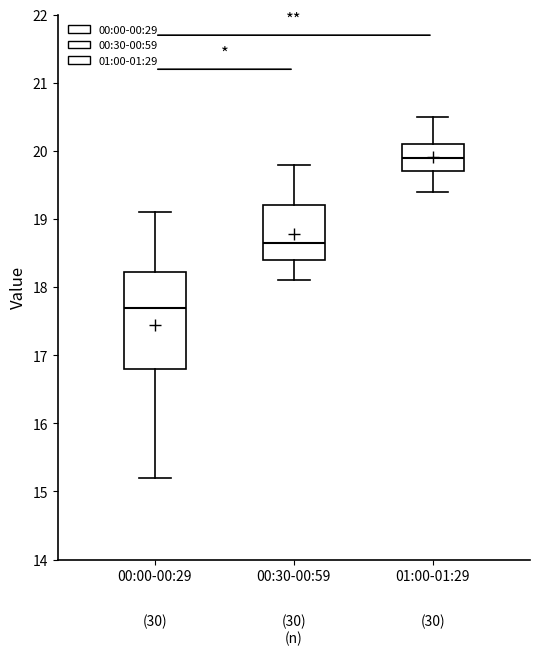

Reading left to right, read every box against the y-axis: the position of its median line, the range the box covers, and the ends of its whiskers. The values are not printed on the chart, so give them approximately, as read against the axis.

00:00-00:29: median 17.7, box 16.8 to 18.2, whiskers 15.2 to 19.1
00:30-00:59: median 18.7, box 18.4 to 19.2, whiskers 18.1 to 19.8
01:00-01:29: median 19.9, box 19.7 to 20.1, whiskers 19.4 to 20.5